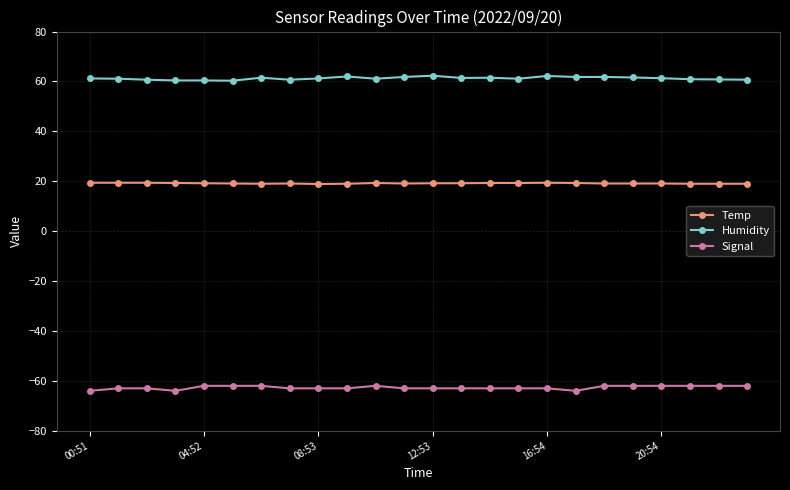

True or false: Humidity and Temp cross at least once.

False